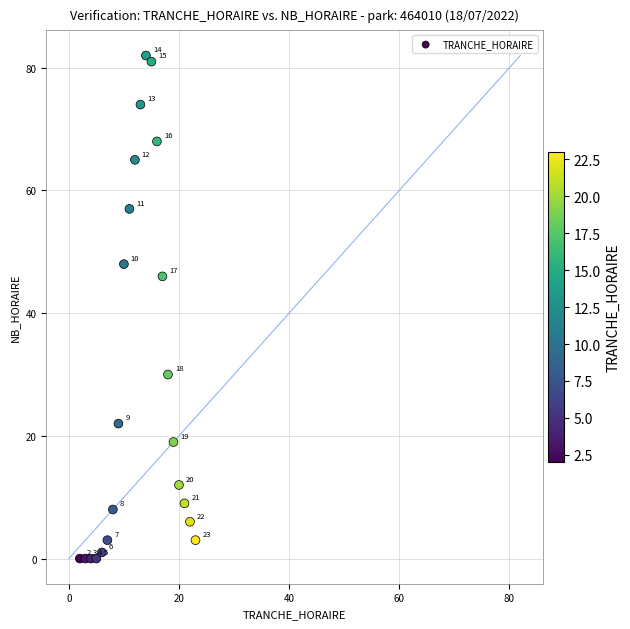

What Y value in the scatter plot is closest to 41?

46